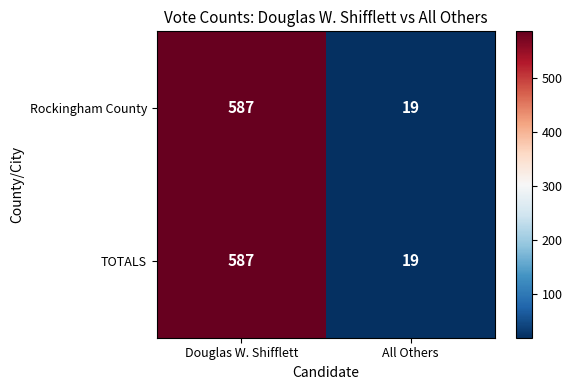

What value does the TOTALS series have at Douglas W. Shifflett, to the nearest 50?

600